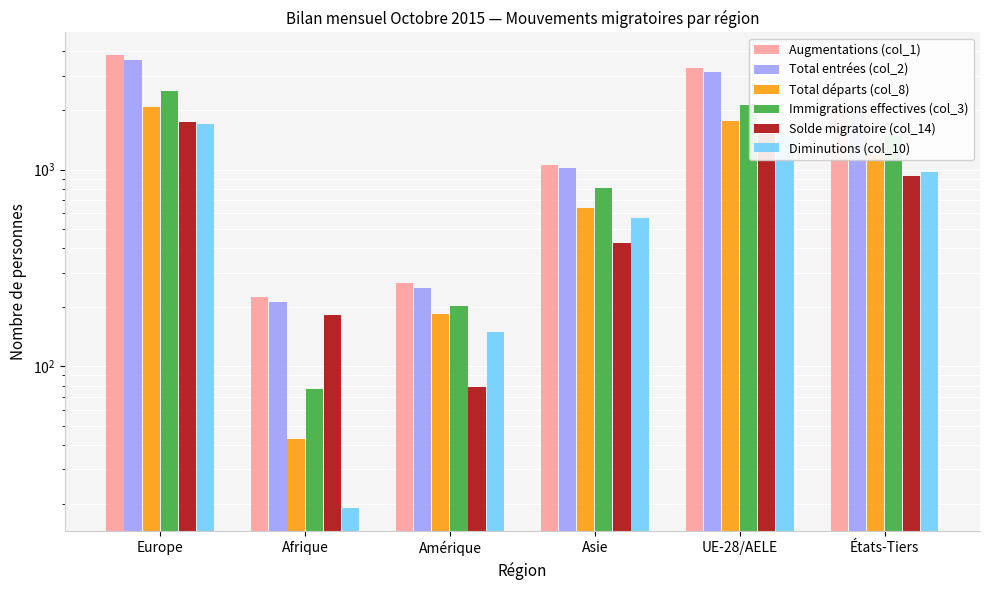

What are all the series names shown in the legend?

Augmentations (col_1), Total entrées (col_2), Total départs (col_8), Immigrations effectives (col_3), Solde migratoire (col_14), Diminutions (col_10)